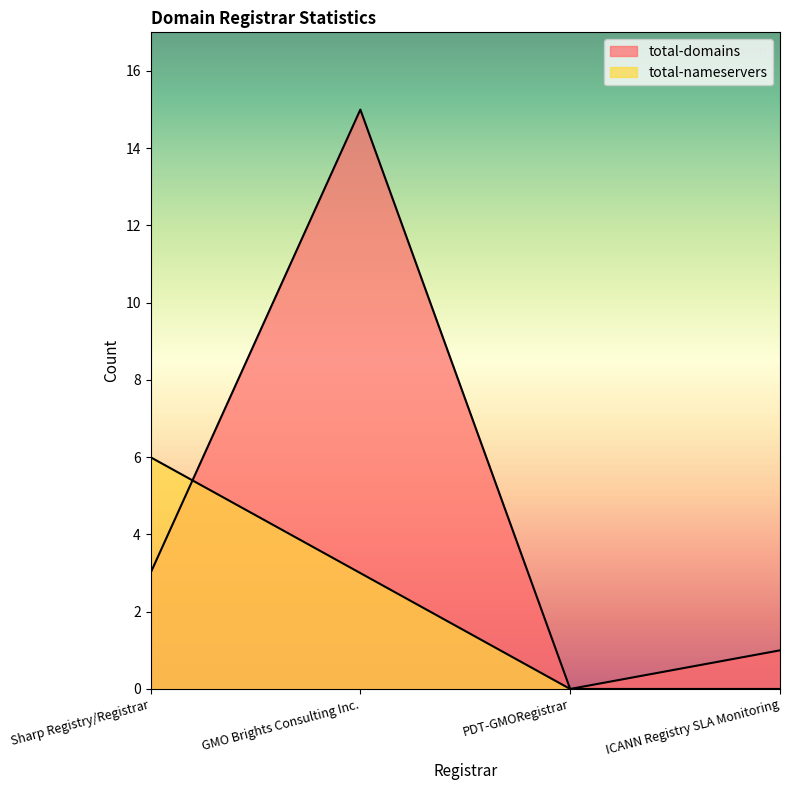

The total-nameservers series shows 5 at GMO Brights Consulting Inc.. True or false?

False